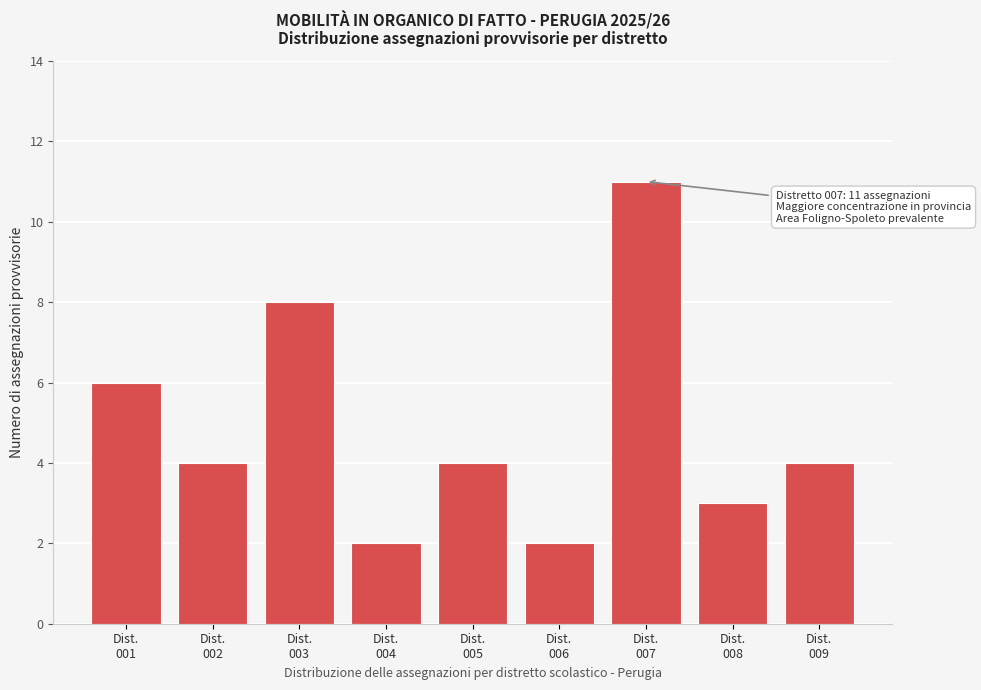

Reading right to left, what are all the values shown in this chart?

4	3	11	2	4	2	8	4	6